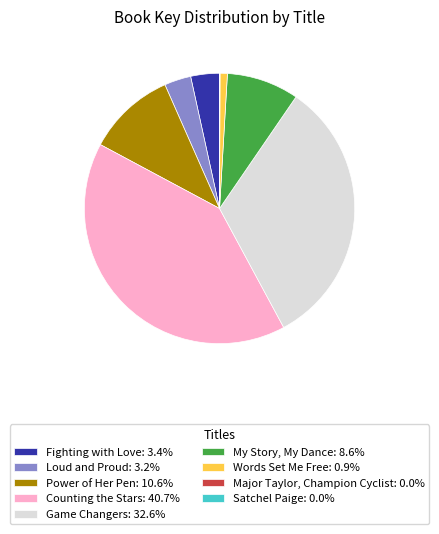

Does Game Changers: 32.6% account for over 50% of the chart?

No